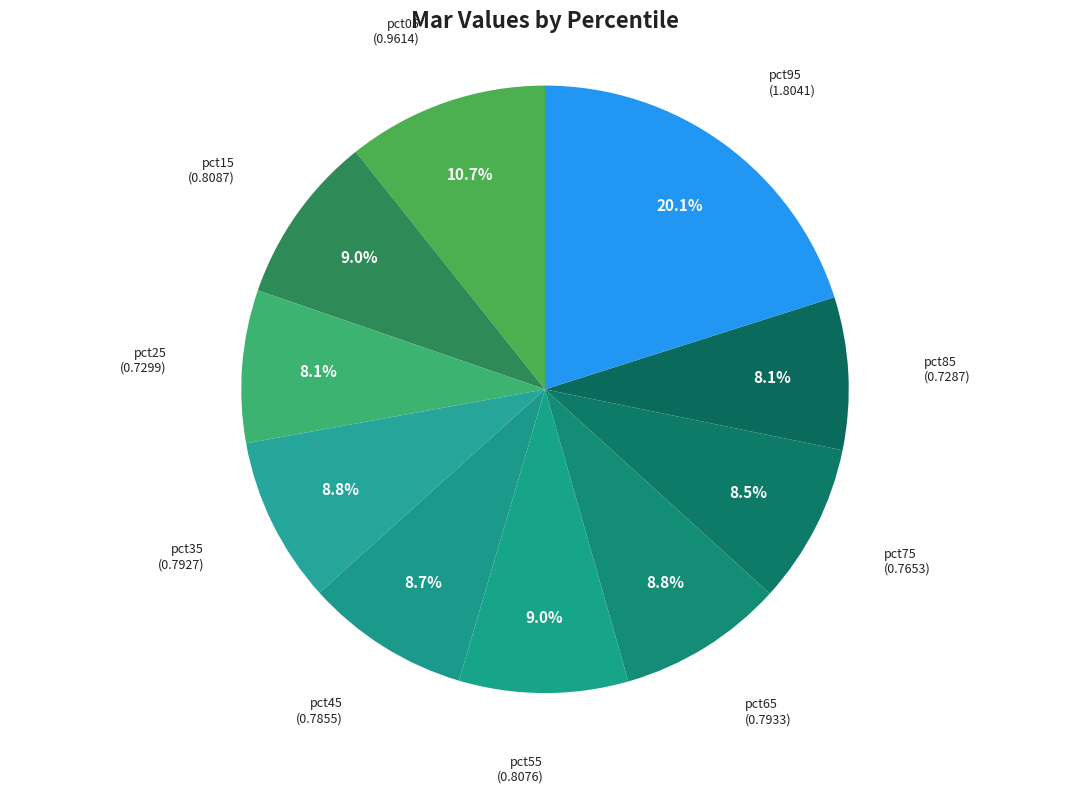

To the nearest percent, what percentage of the pie is pct55?

9%